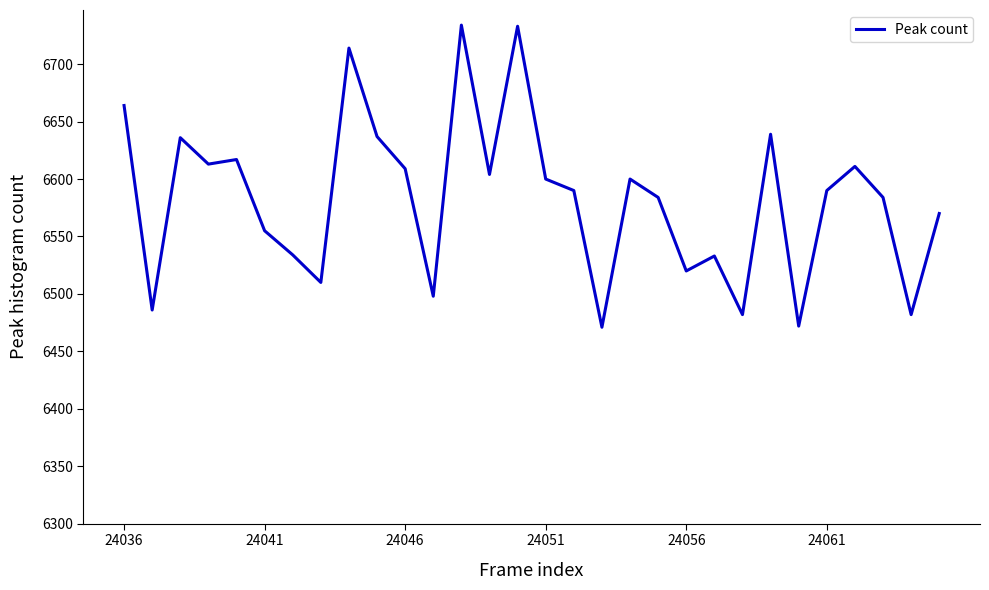

How many lines are shown in the chart?

1